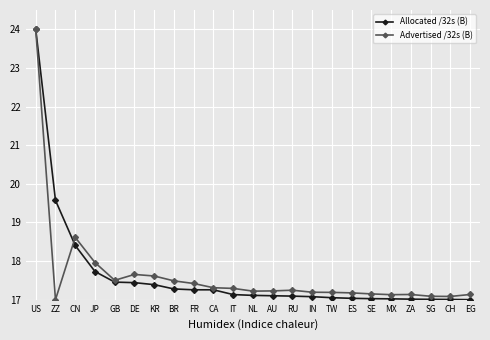

Is this an area chart (filled region under the line)?

No